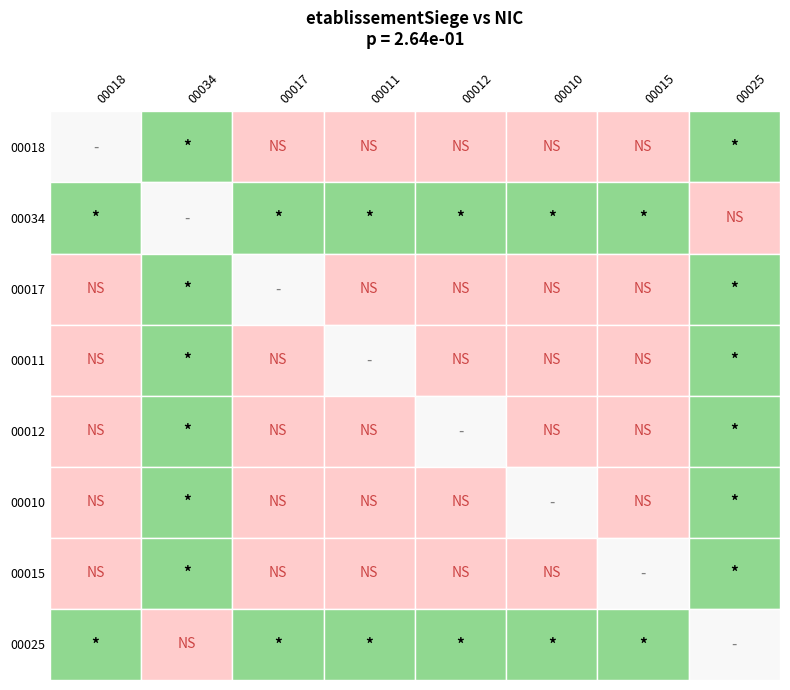

At which category is the sum across all series the highest?

00018